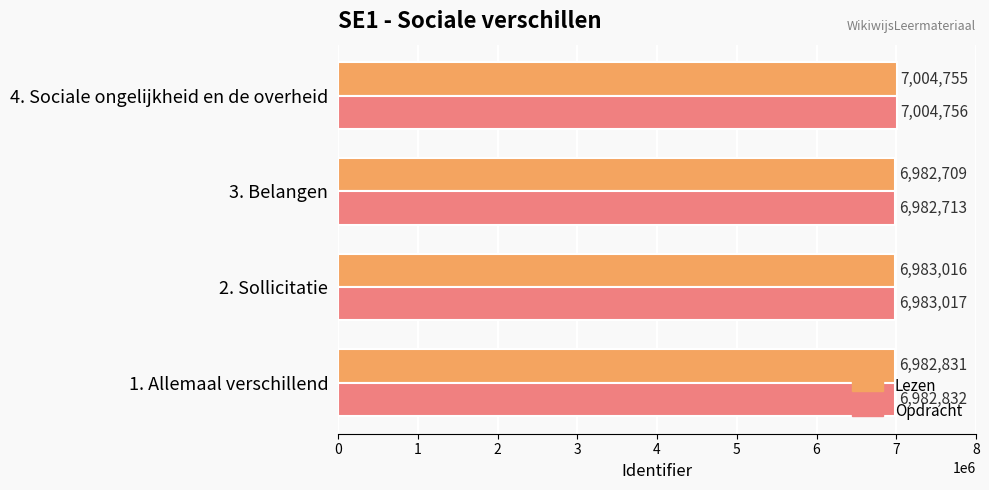

Rank the series by their maximum value, from highest to lowest.

Opdracht, Lezen